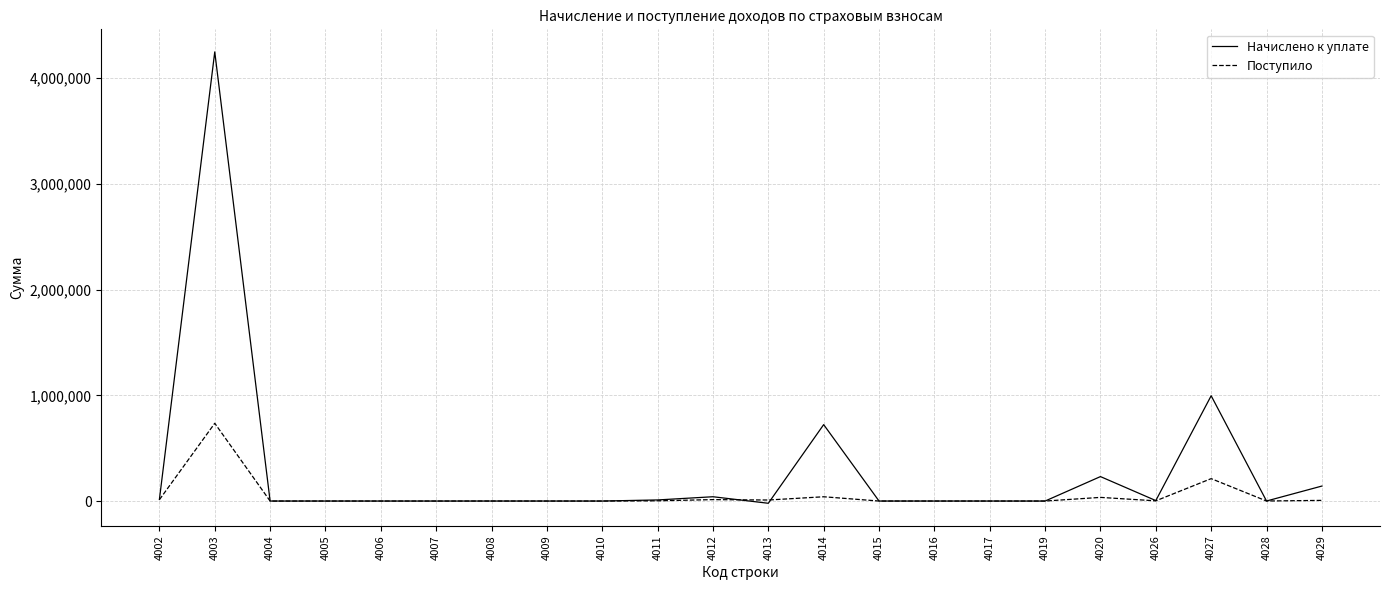

Which series has the largest range (max minus min)?

Начислено к уплате